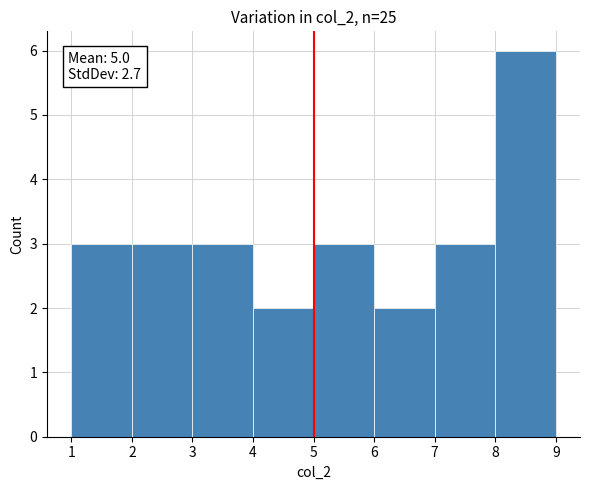

Which range on the x-axis has the tallest bar?

8 to 9